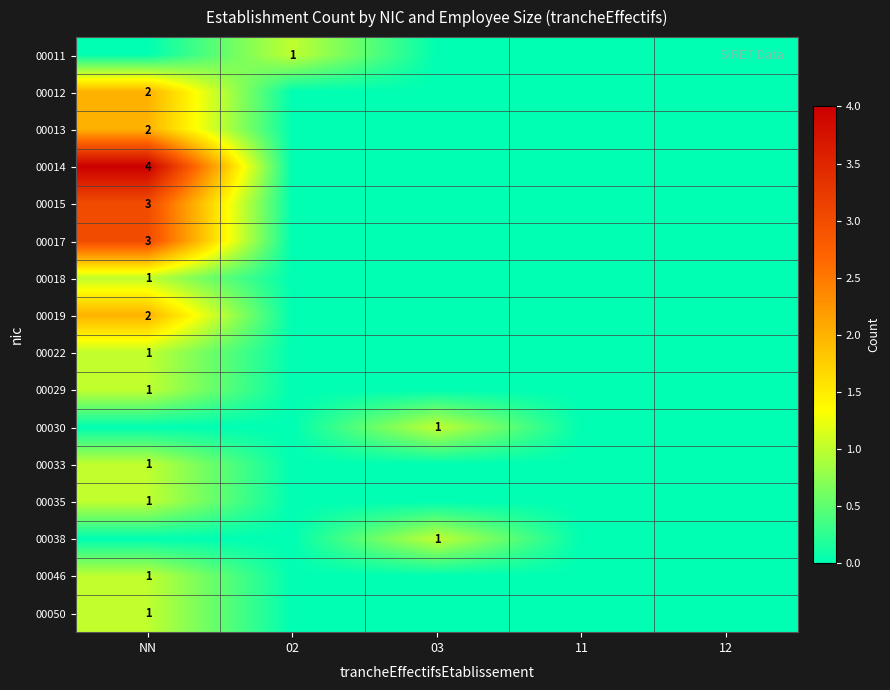

The value of 00035 at NN is 1. True or false?

True